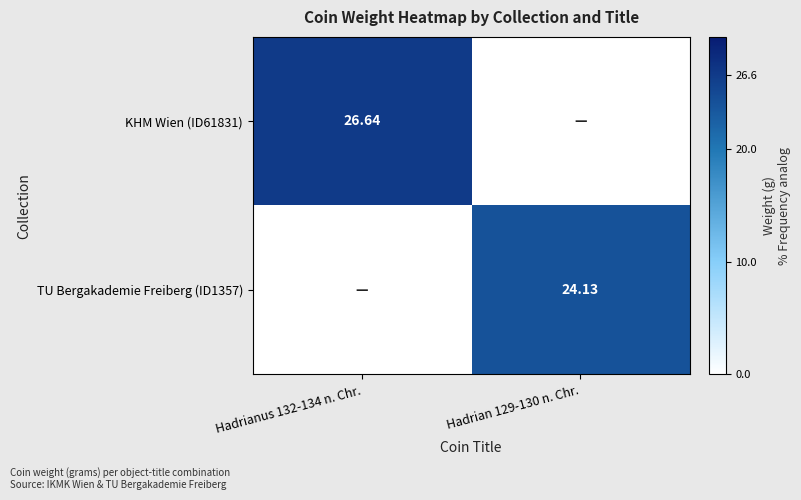

How many series are shown in this chart?

2